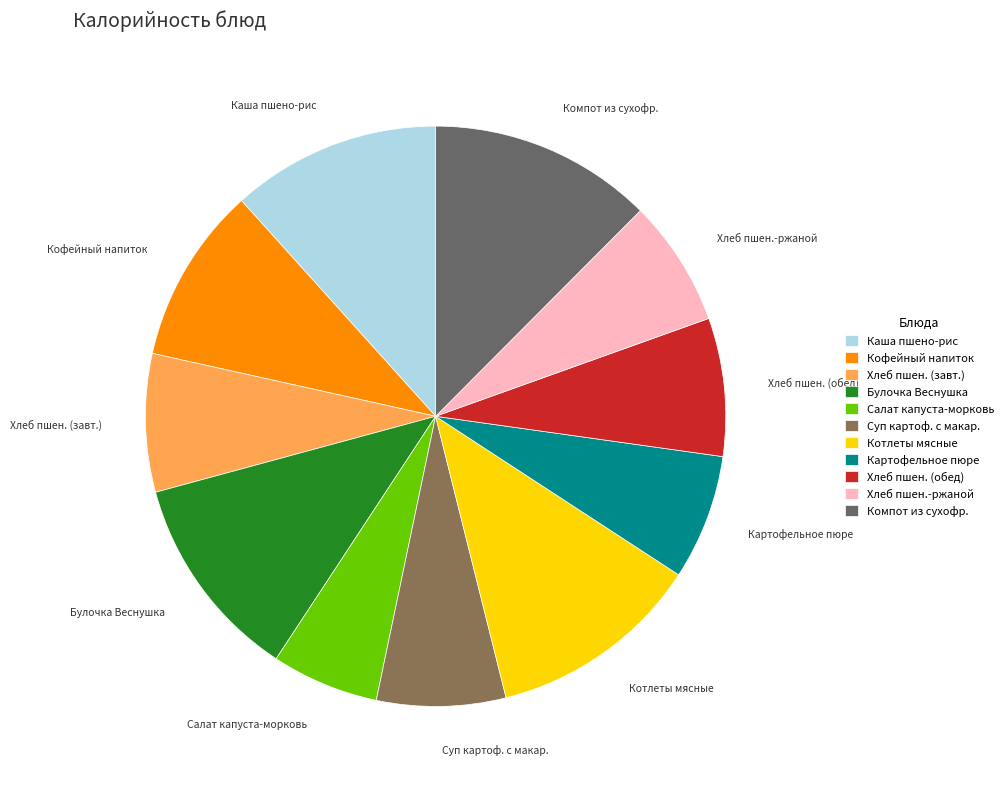

Is there a majority slice in this chart?

No